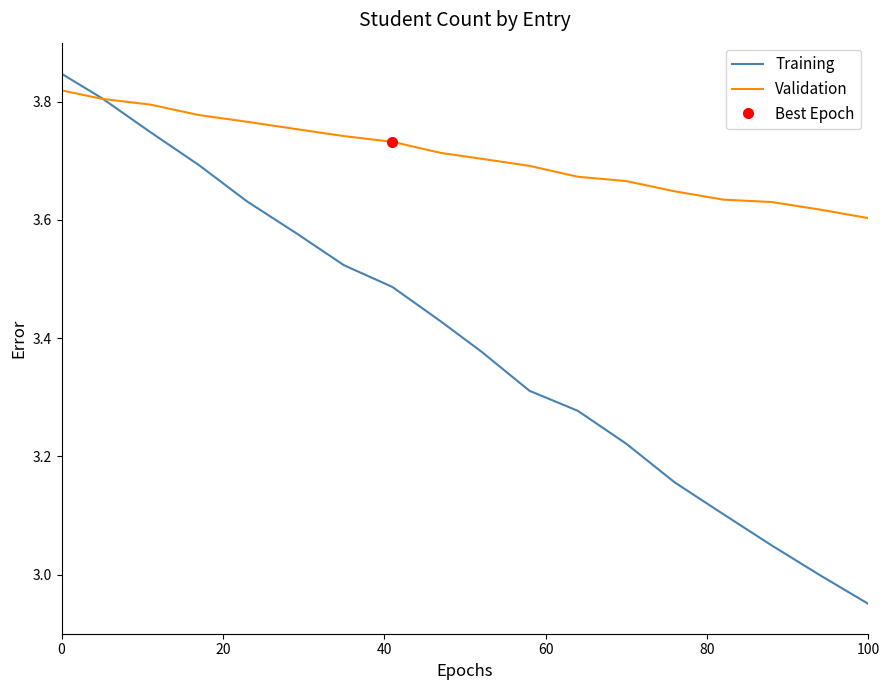

How many distinct data groups are displayed?

2